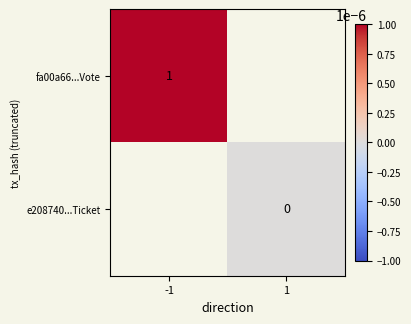

At how many categories does at least one series exceed 0?

1